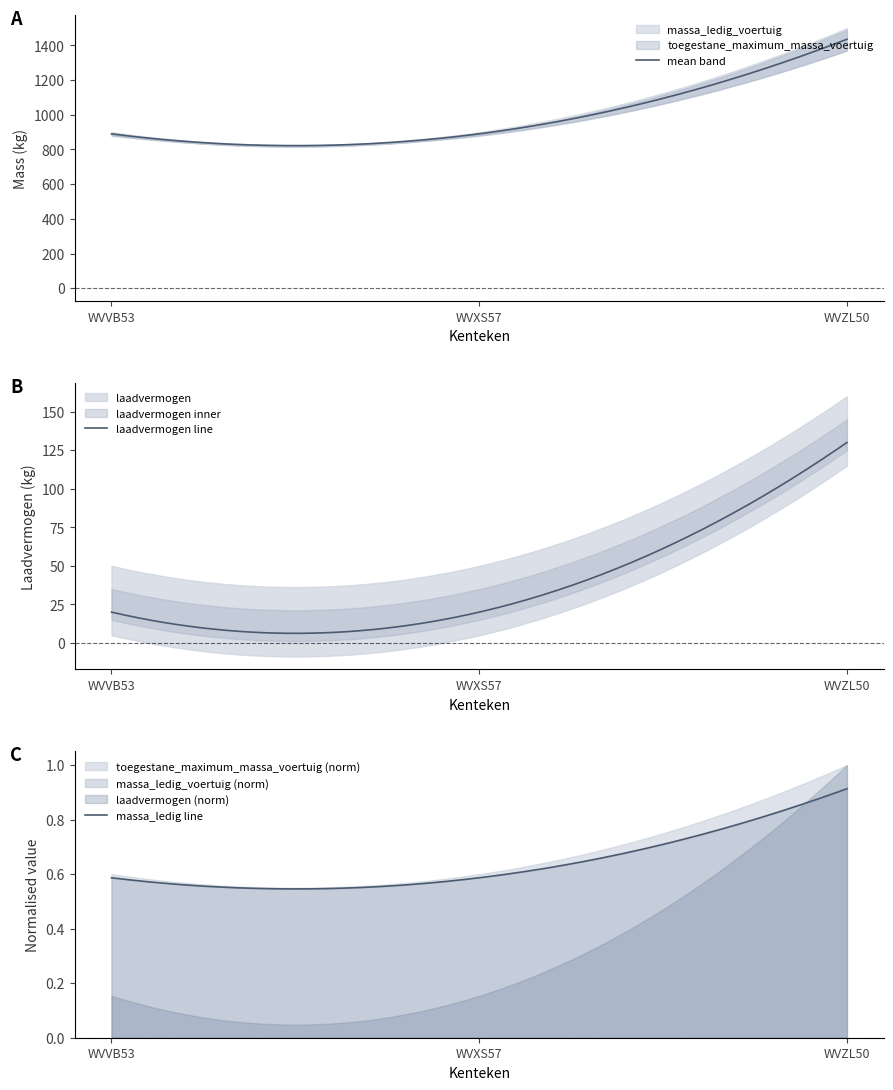

The massa_ledig_voertuig series shows 1413 at WVXS57. True or false?

False